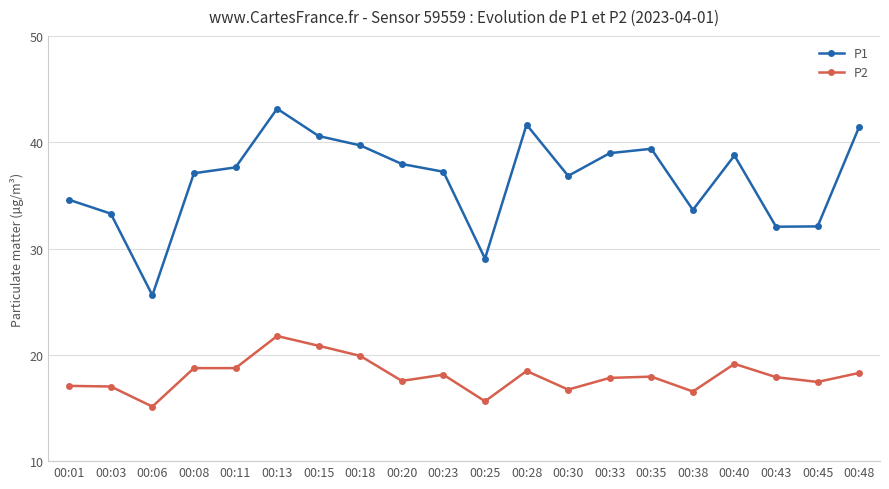

What is the difference between the highest and lowest values at 00:28?

23.2